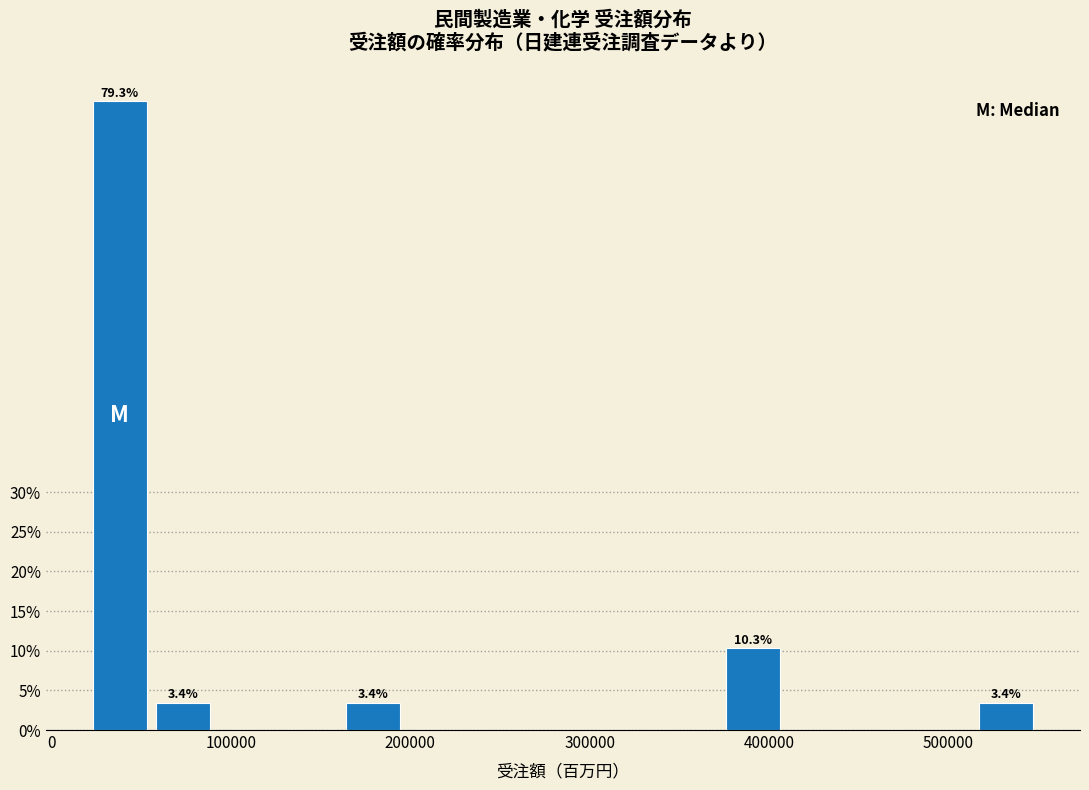

Around what value on the x-axis is the tallest bar? Give the approximate position of its centre, as read against the axis.

40000